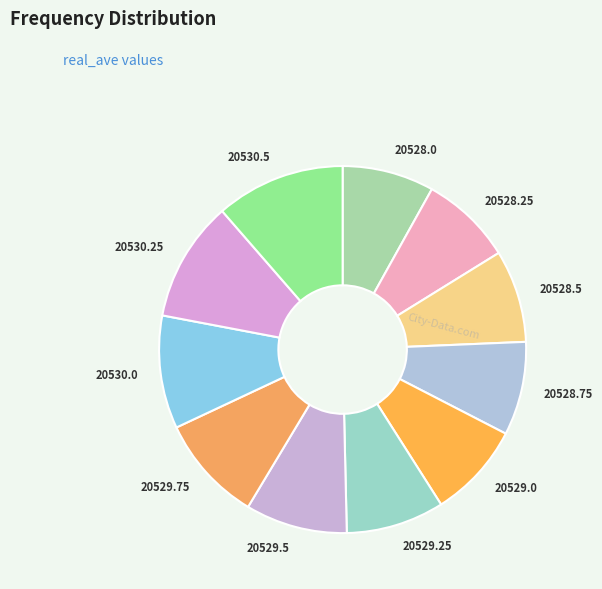

Approximately how many times larger is the value at 20530.25 compared to 20530.5?

0.9